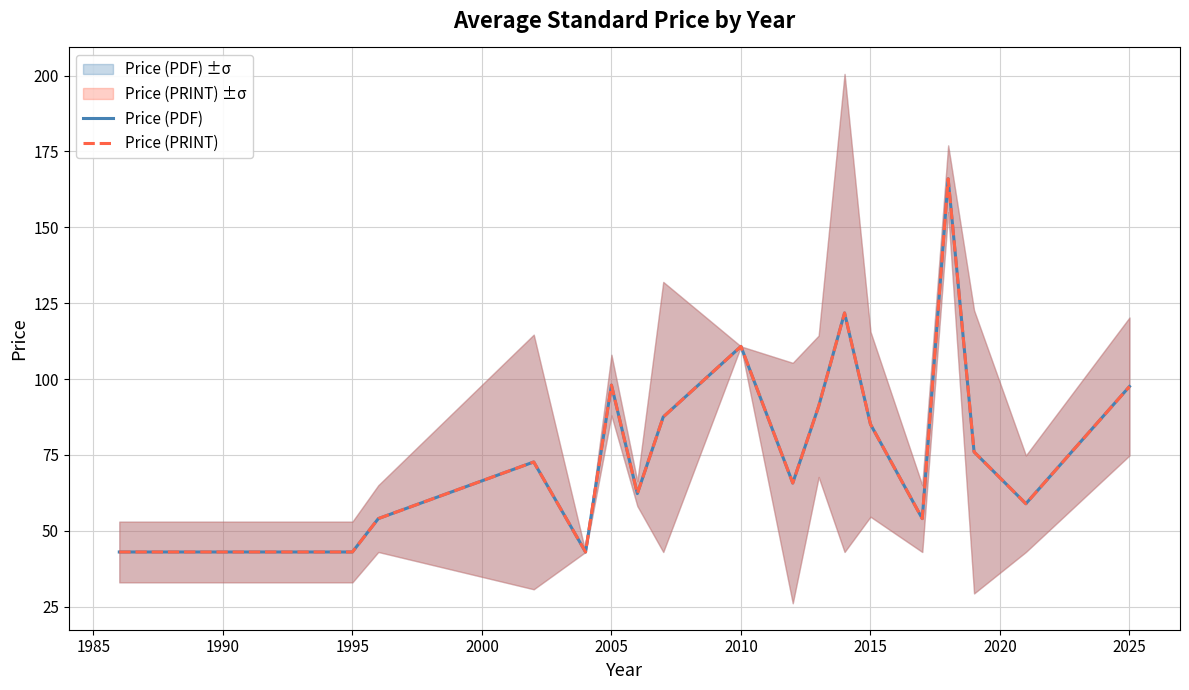

What is the difference between the maximum and second lowest values in the Price (PDF) series?

123.0